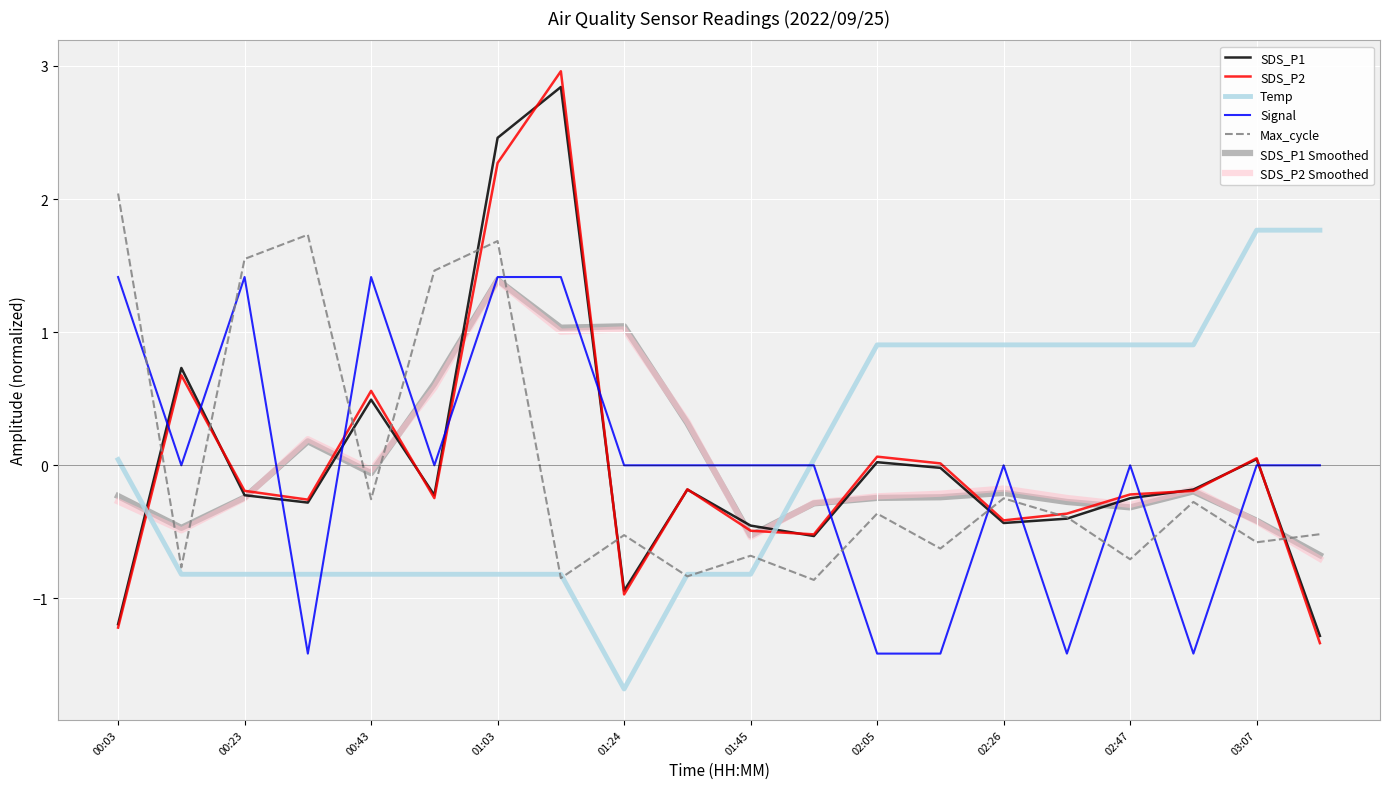

Which series has the largest range (max minus min)?

SDS_P2